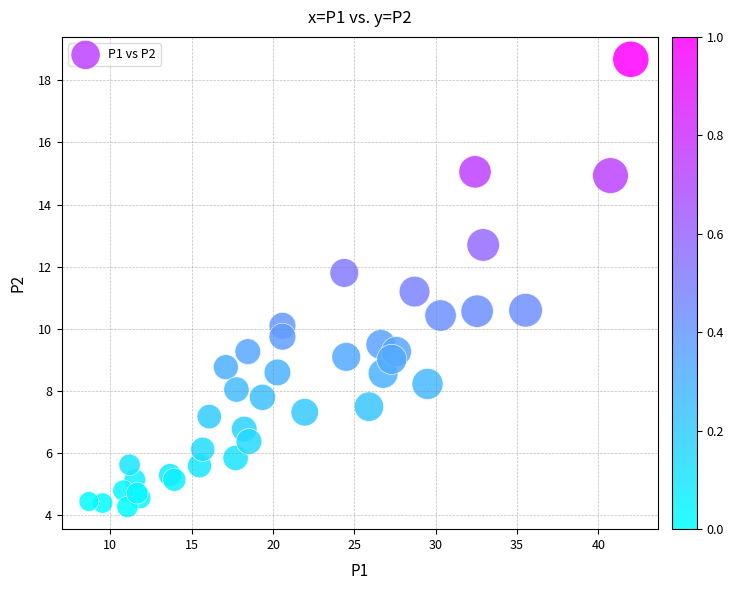

What Y value in the scatter plot is closest to 11?

11.2